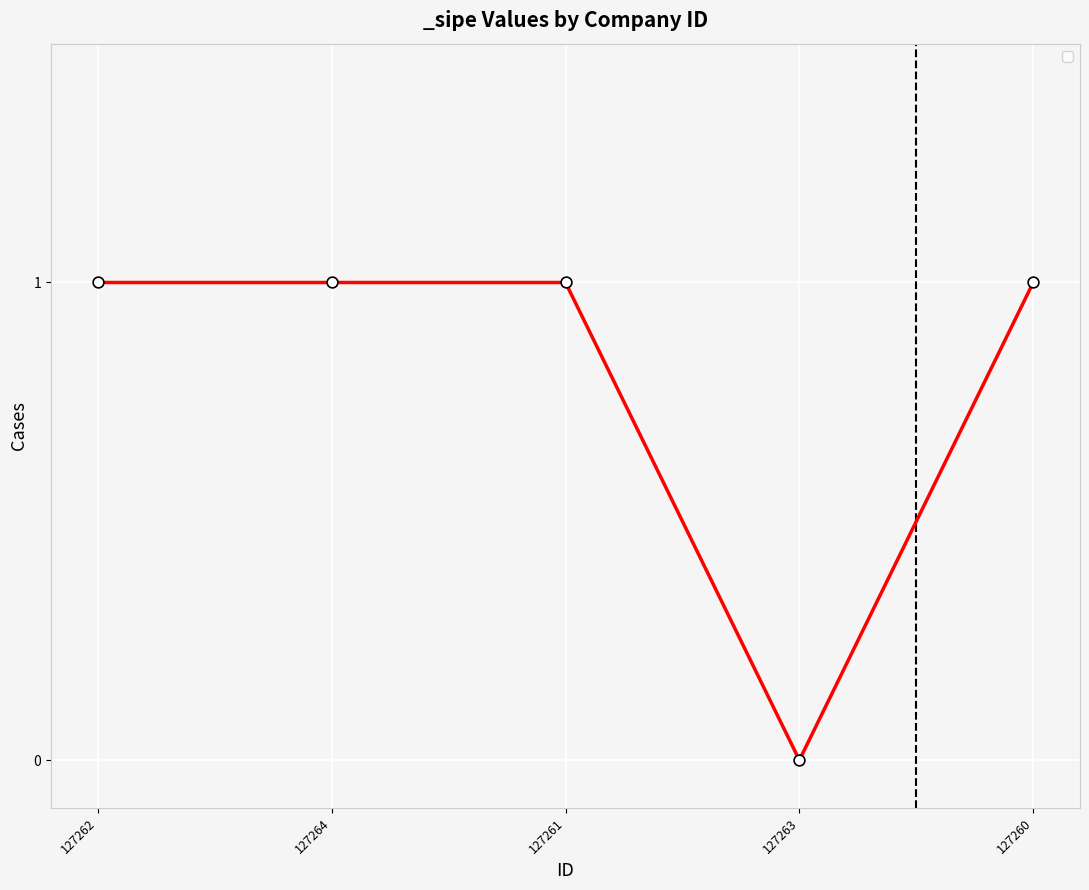

Approximately how many times larger is the value at 127260 compared to 127264?

1.0